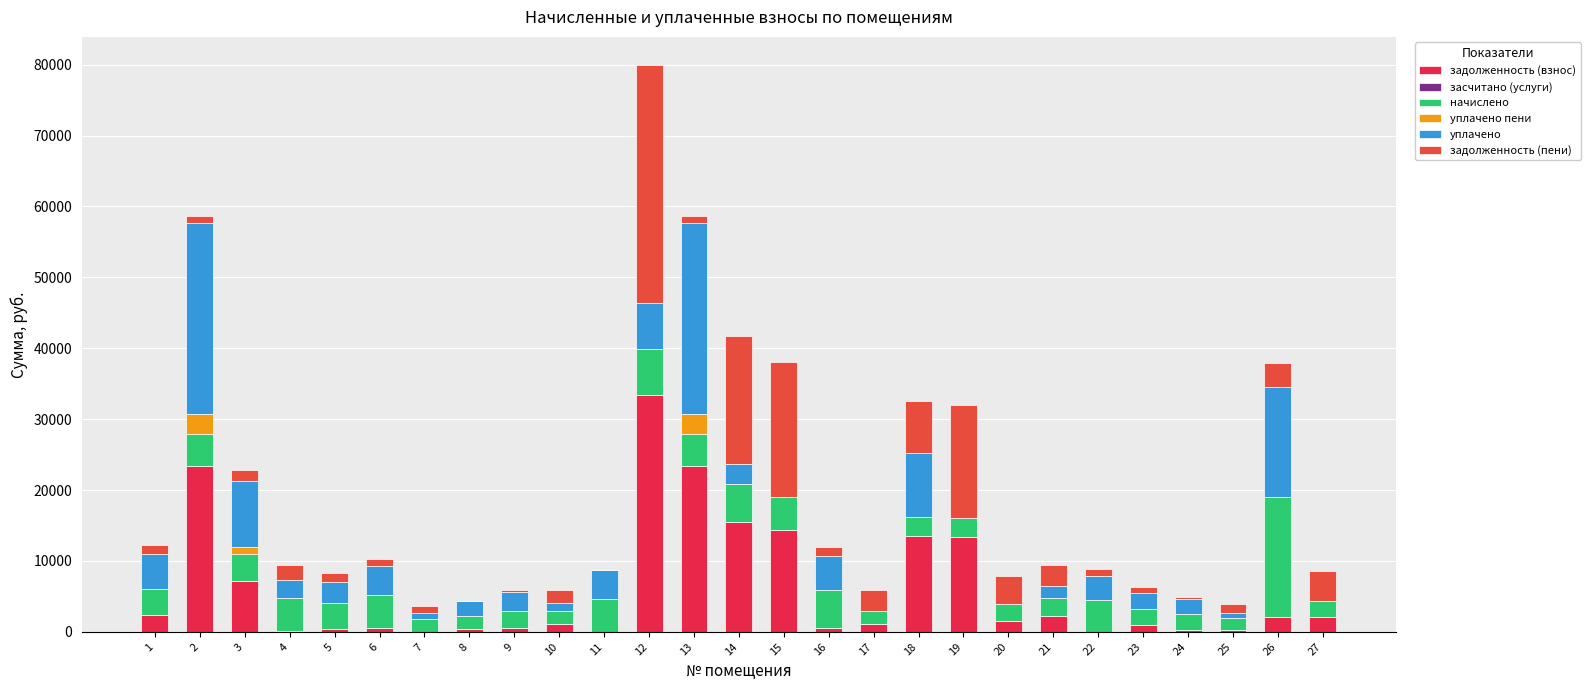

The value of задолженность (взнос) at 16 is 954.6. True or false?

False